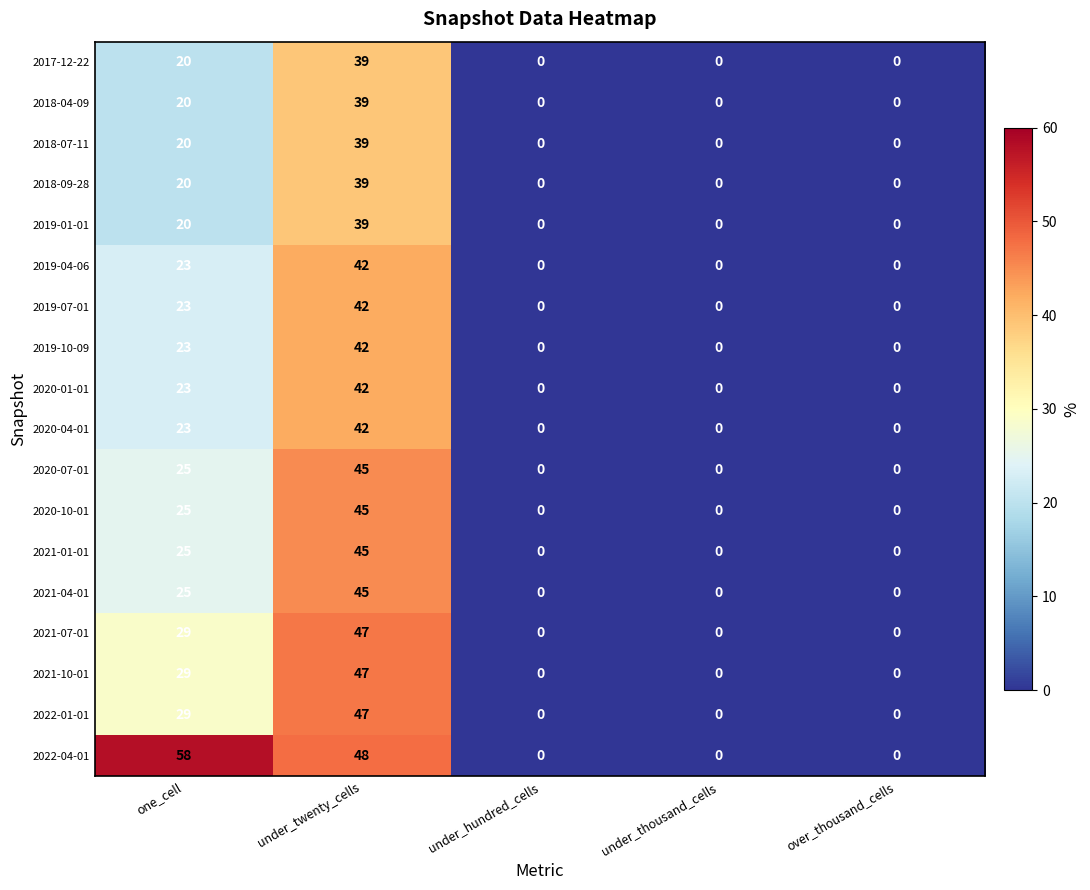

Count the 2019-04-06 values in the range 0 to 23.

4